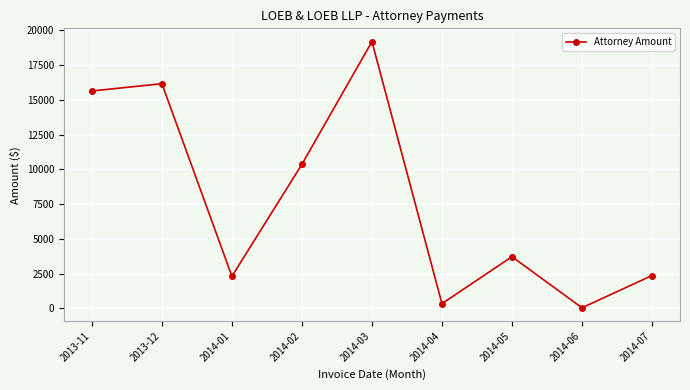

How many interior local peaks (higher than both neighbors) does the data have?

3